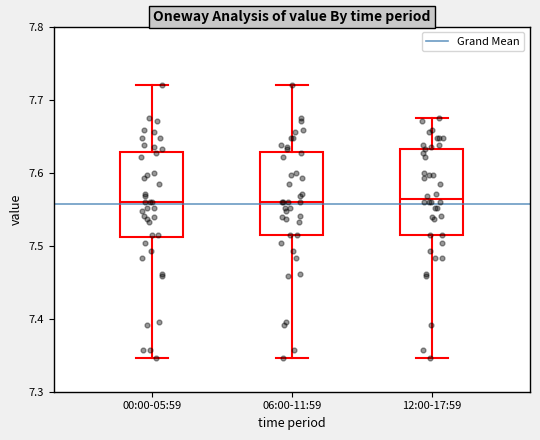

Reading left to right, read every box against the y-axis: the position of its median line, the range the box covers, and the ends of its whiskers. The values are not printed on the chart, so give them approximately, as read against the axis.

00:00-05:59: median 7.56, box 7.51 to 7.63, whiskers 7.35 to 7.72
06:00-11:59: median 7.56, box 7.52 to 7.63, whiskers 7.35 to 7.72
12:00-17:59: median 7.56, box 7.52 to 7.63, whiskers 7.35 to 7.68